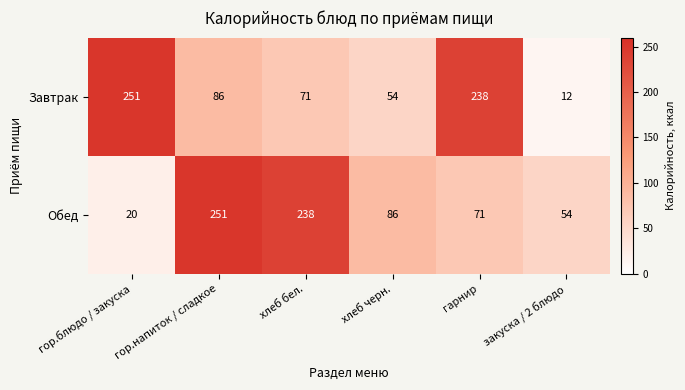

How many distinct data groups are displayed?

2